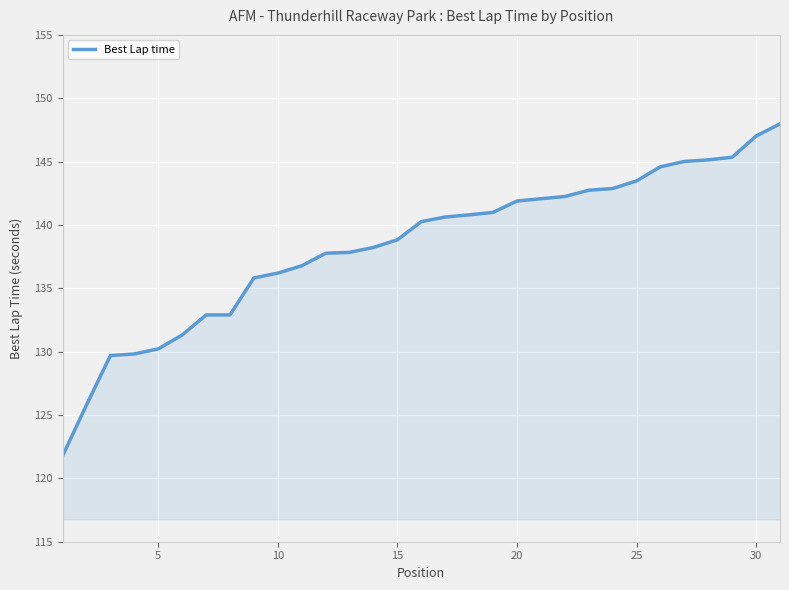

How many values are below 140?

15